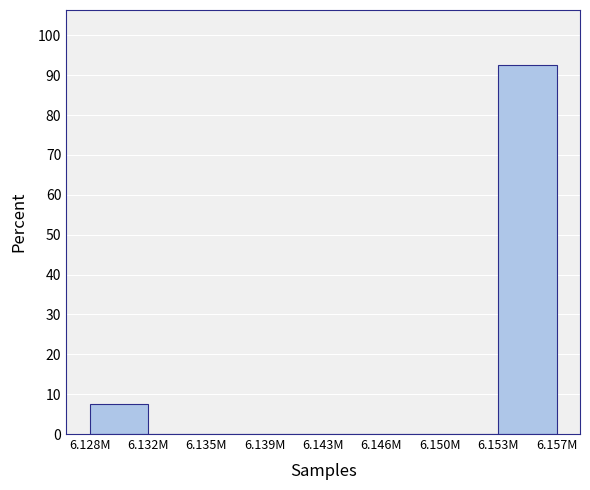

Reading right to left, what are all the values shown in this chart?

6.153M=92.5	6.150M=0.0	6.146M=0.0	6.143M=0.0	6.139M=0.0	6.135M=0.0	6.132M=0.0	6.128M=7.5